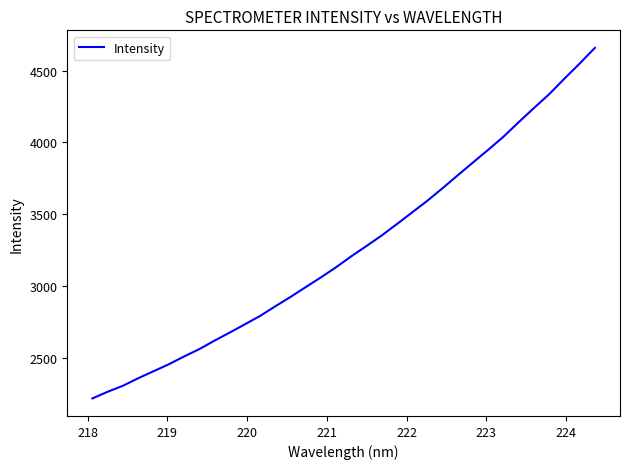

Does the chart display data point markers on the line(s)?

No